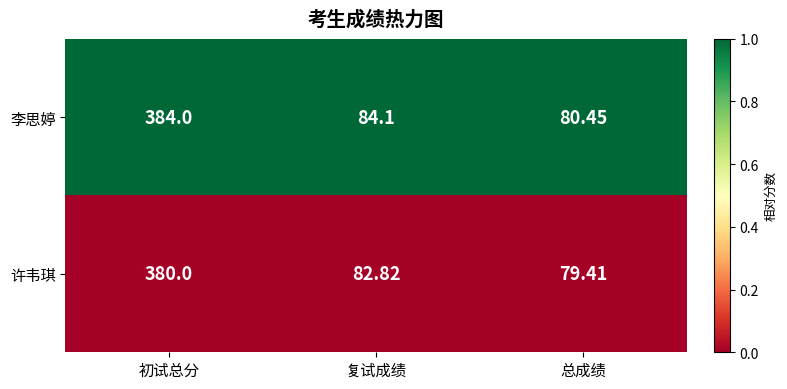

At which category does the chart reach its peak across all series?

初试总分